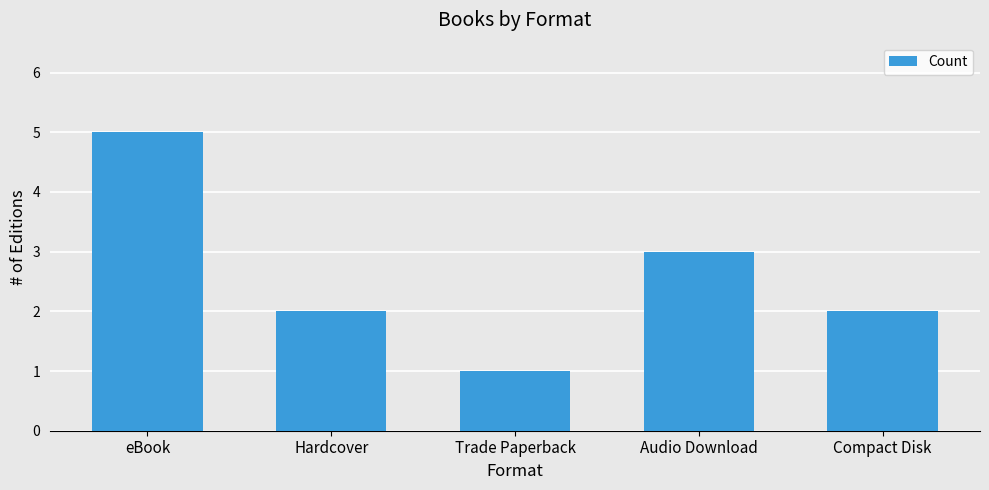

The chart shows a value of 3 at eBook. True or false?

False